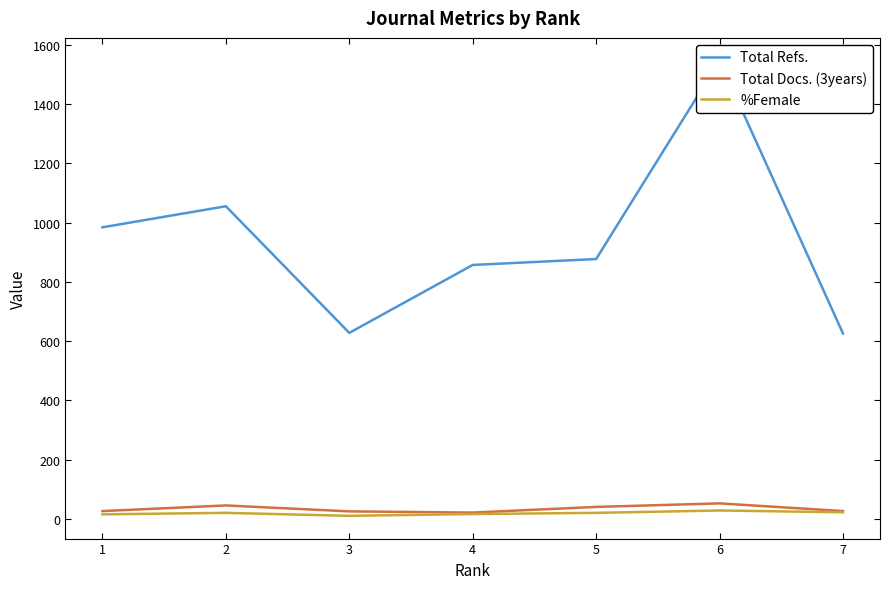

In Total Refs., how many points are higher than both neighbors (excluding endpoints)?

2